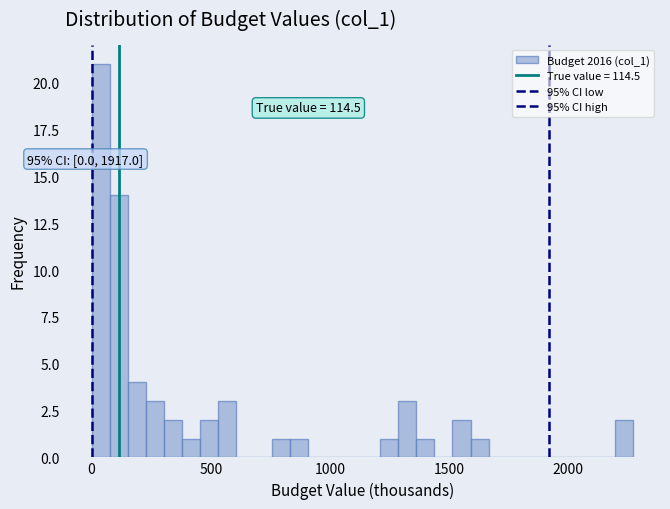

Around what value on the x-axis is the tallest bar? Give the approximate position of its centre, as read against the axis.

50